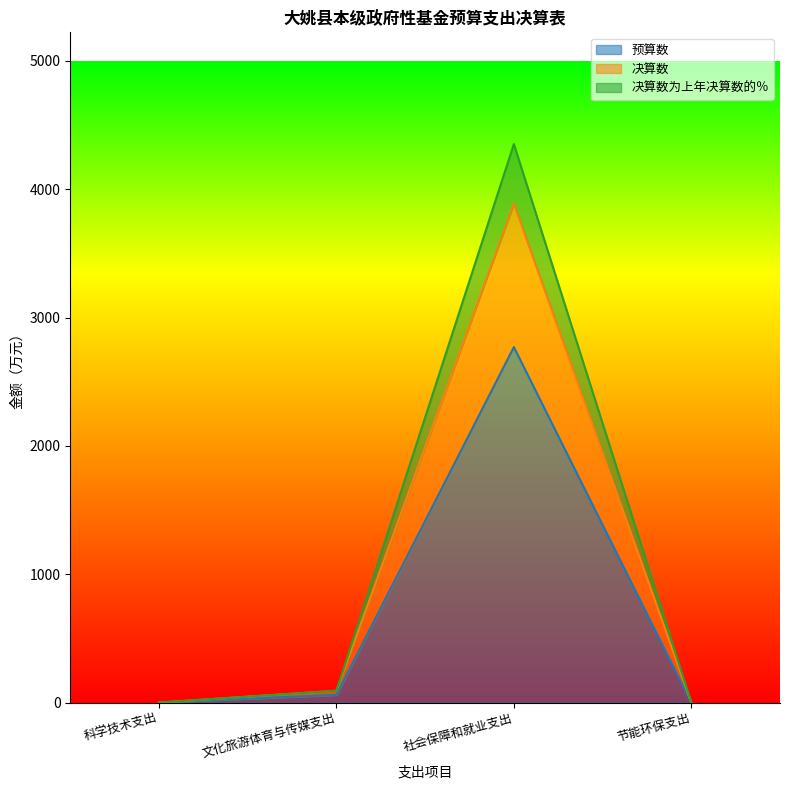

What is the value of the 决算数 point at the 3rd from the left?

3888.0